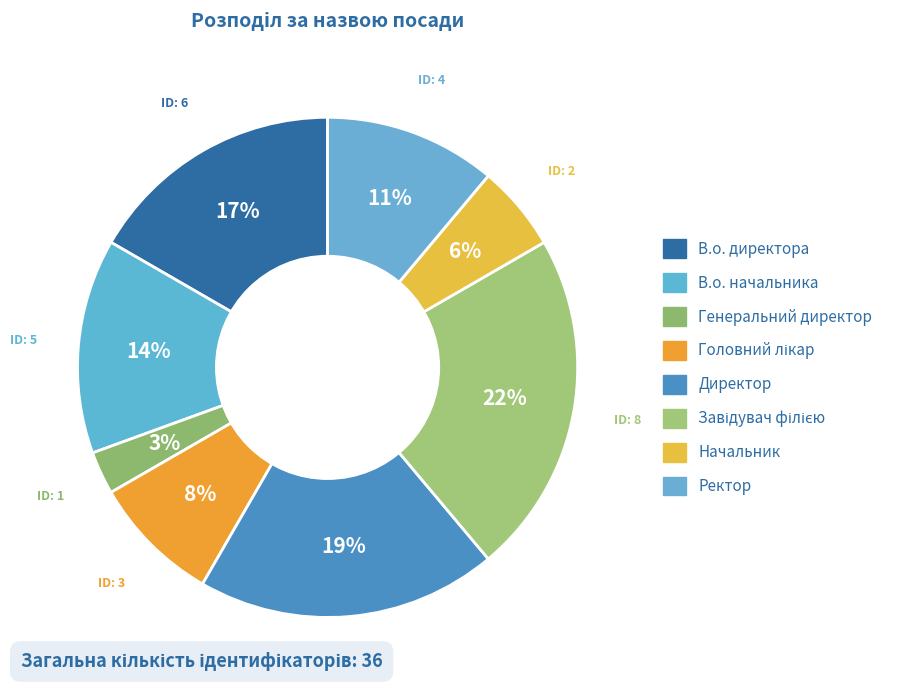

What percentage is NOT represented by Генеральний директор?

97.2%